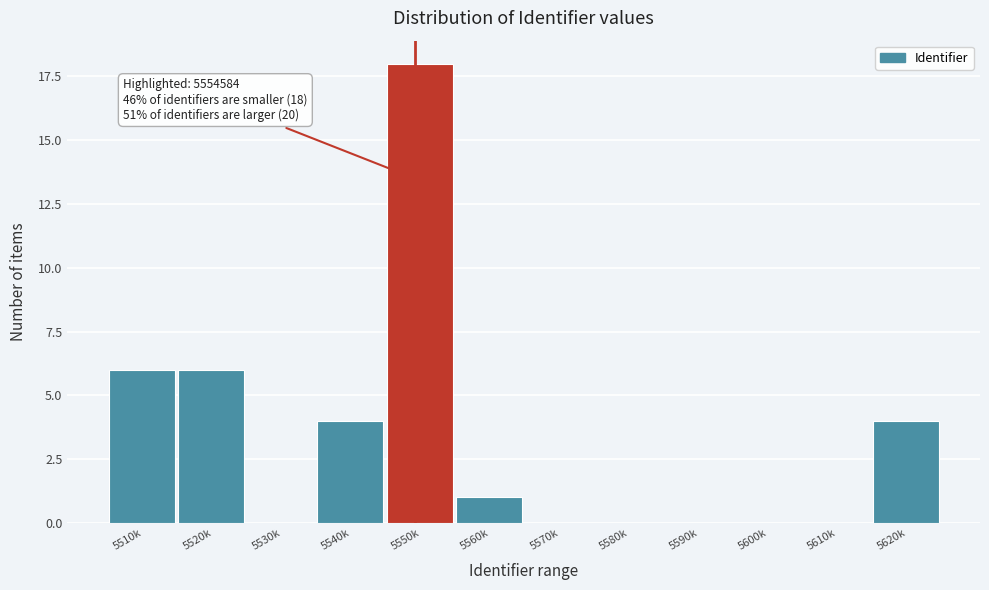

Reading right to left, extract all data points from this chart.

5620k=4	5610k=0	5600k=0	5590k=0	5580k=0	5570k=0	5560k=1	5550k=18	5540k=4	5530k=0	5520k=6	5510k=6